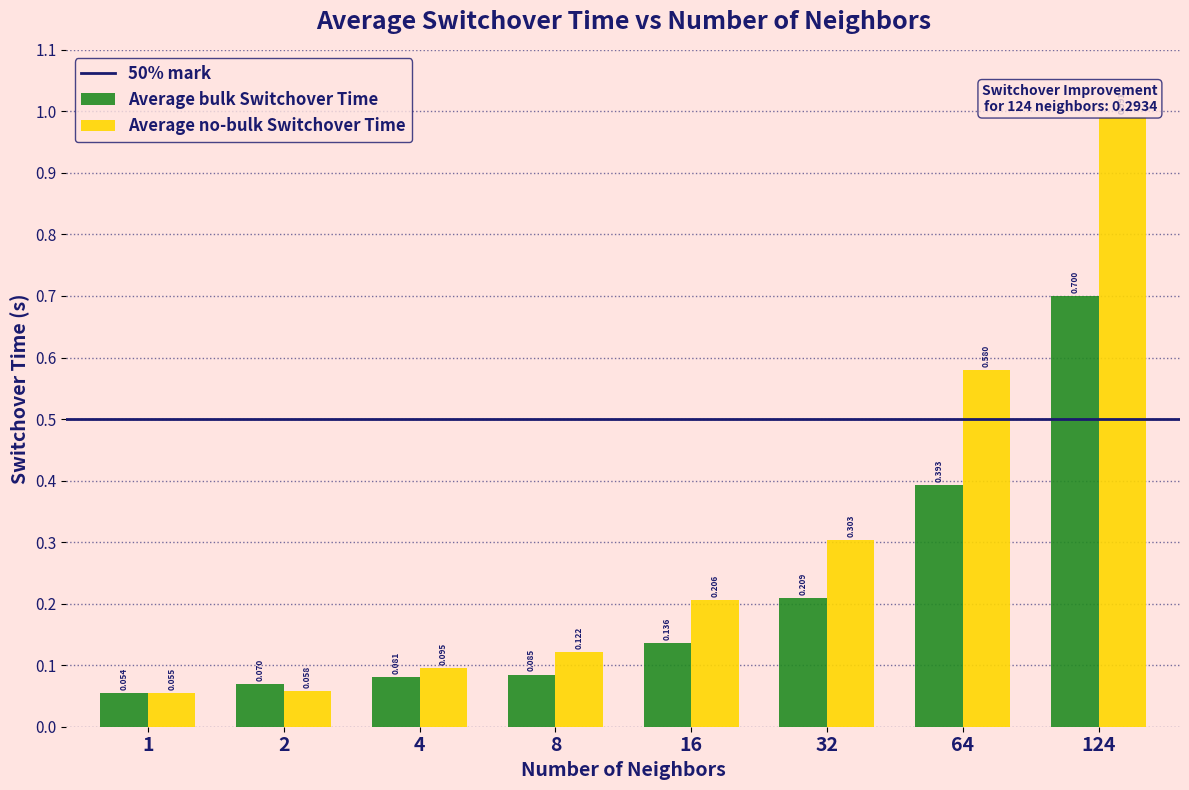

What is the highest value of the Average bulk Switchover Time series?

0.7